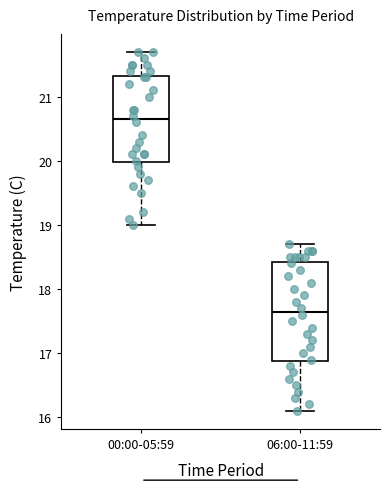

Which box's median line is the lowest?

06:00-11:59